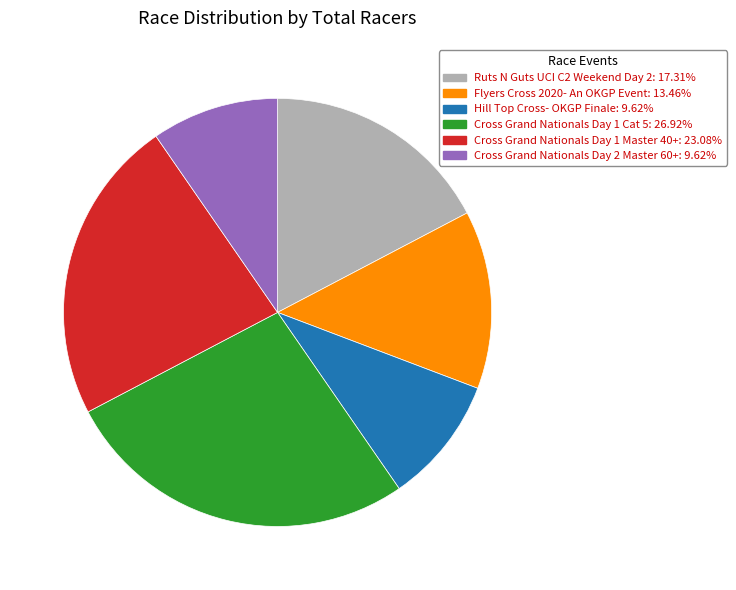

Count the number of slices in the pie.

6